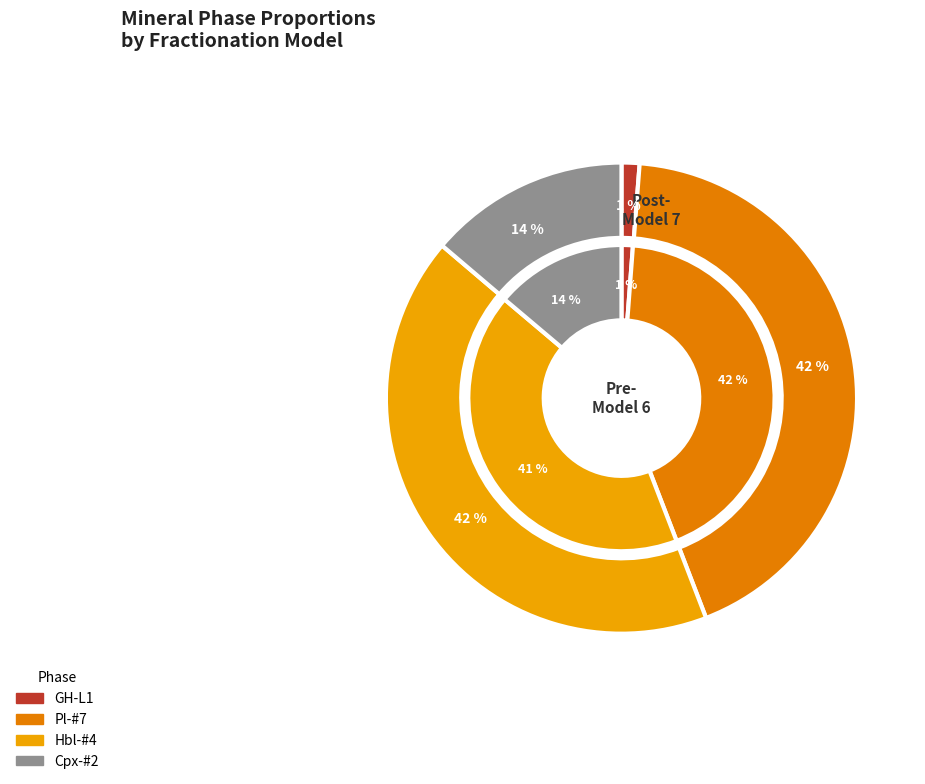

How many segments does this pie chart have?

4